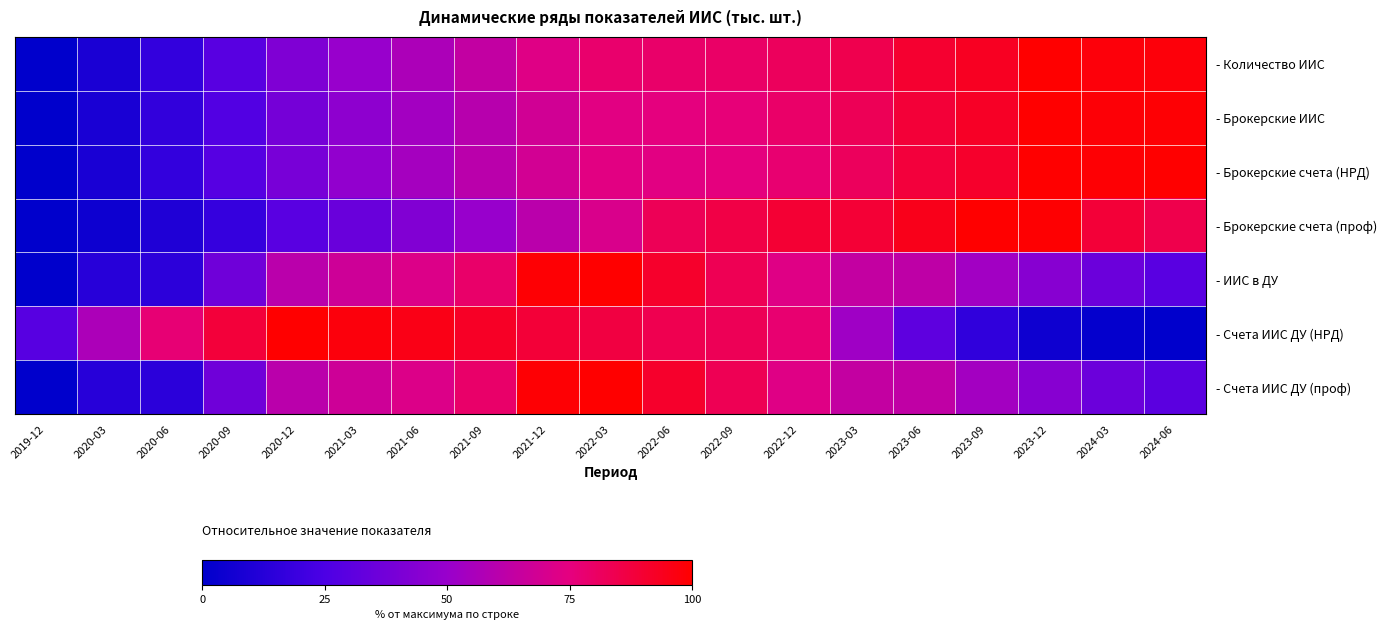

What is the total value across all series at 2021-03?

410.9